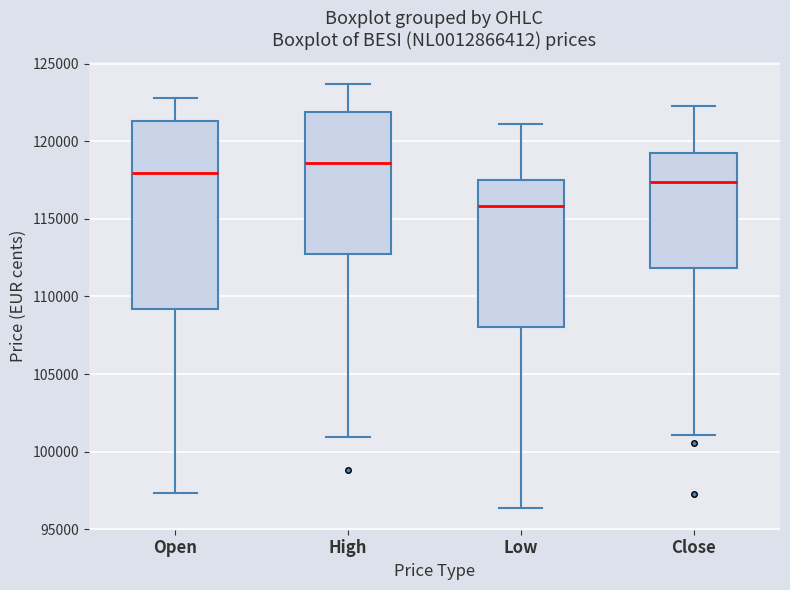

Reading left to right, transcribe this box plot: for each box, give where its median line is, the range the box spans, and where its two whiskers end, as read against the y-axis. The values are not printed on the chart, so give them approximately, as read against the axis.

Open: median 118000, box 109000 to 121500, whiskers 97500 to 123000
High: median 118500, box 112500 to 122000, whiskers 101000 to 123500
Low: median 116000, box 108000 to 117500, whiskers 96500 to 121000
Close: median 117500, box 112000 to 119000, whiskers 101000 to 122500